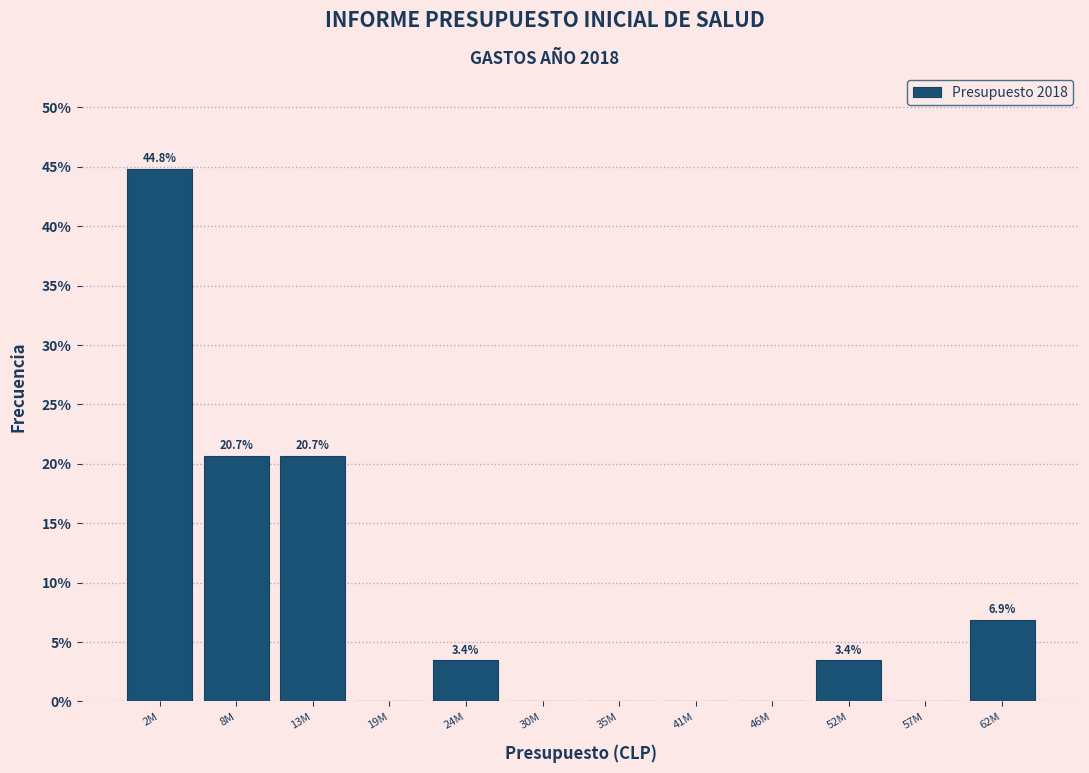

Reading left to right, transcribe all the data shown in this chart.

2M=44.8	8M=20.7	13M=20.7	19M=0.0	24M=3.4	30M=0.0	35M=0.0	41M=0.0	46M=0.0	52M=3.4	57M=0.0	62M=6.9